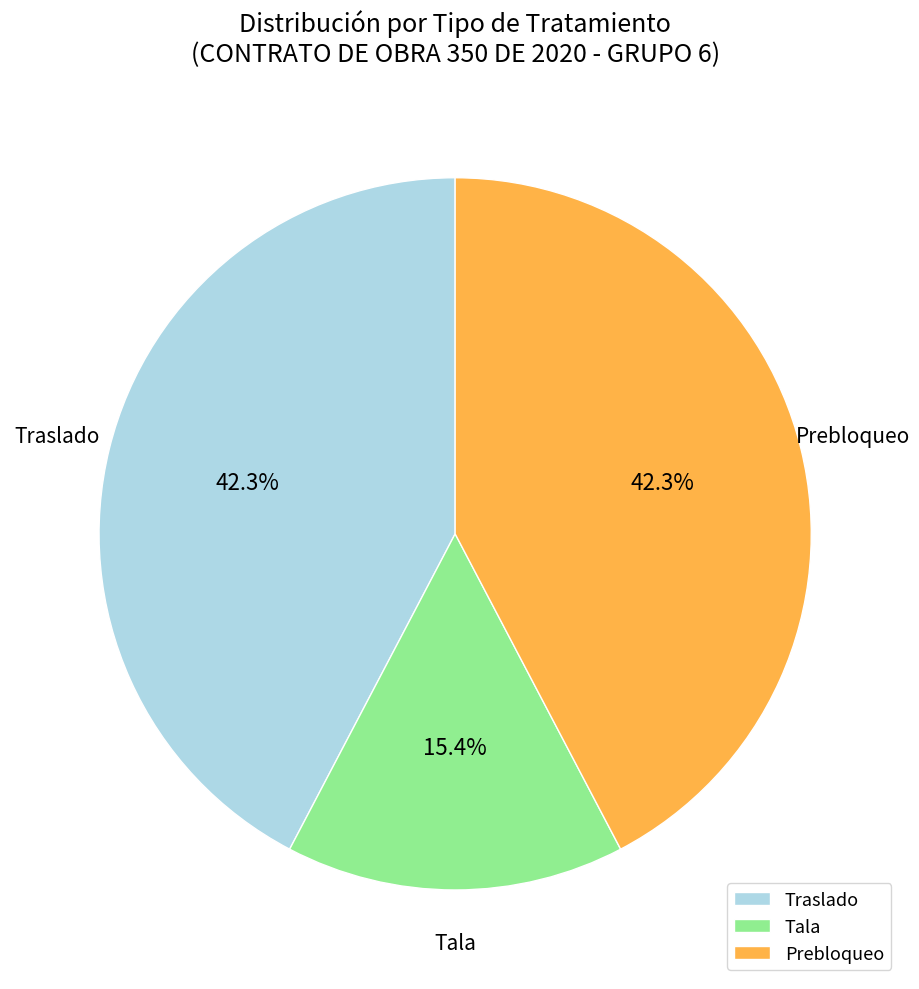

Does Prebloqueo represent more than half of the total?

No